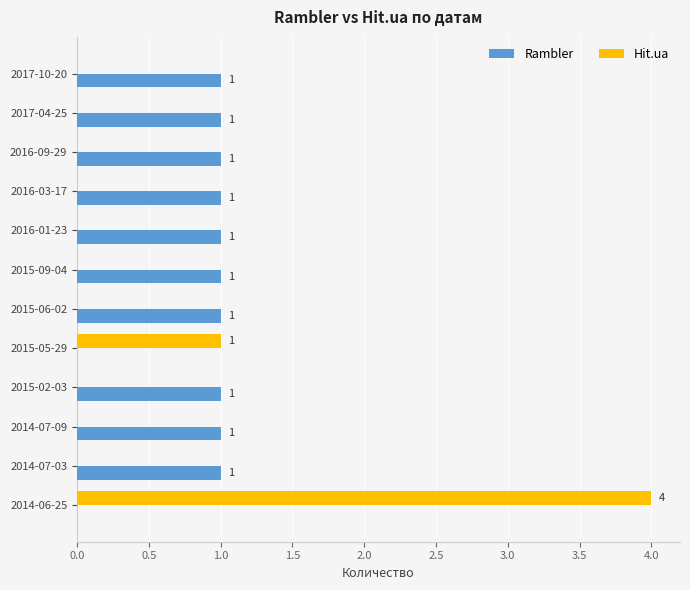

What is the sum of all Rambler values?

10